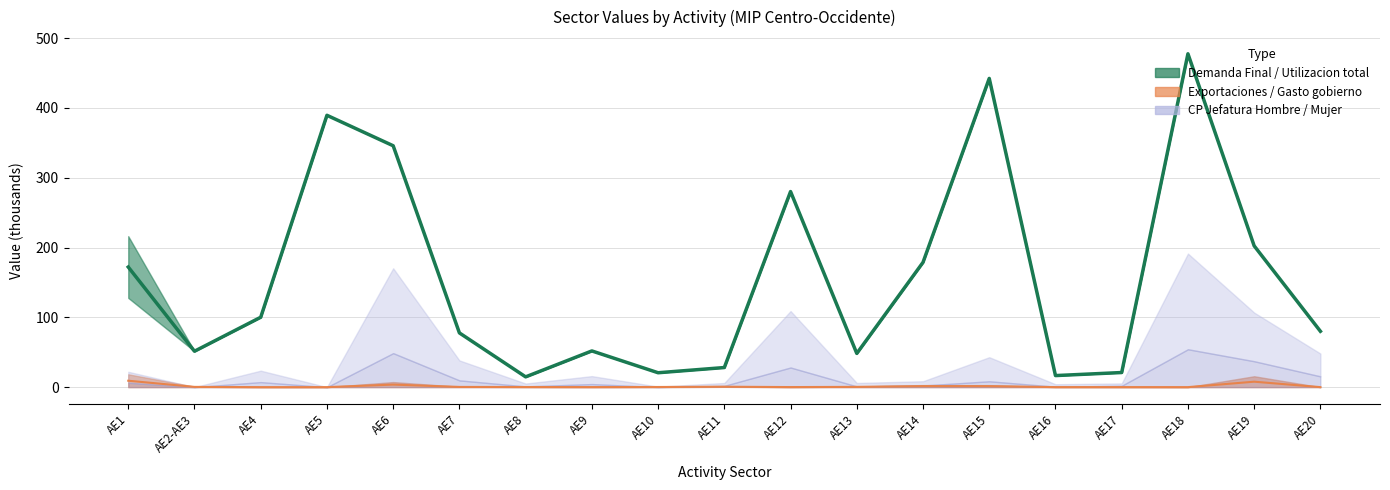

What is the difference between the maximum and minimum values?

462.8